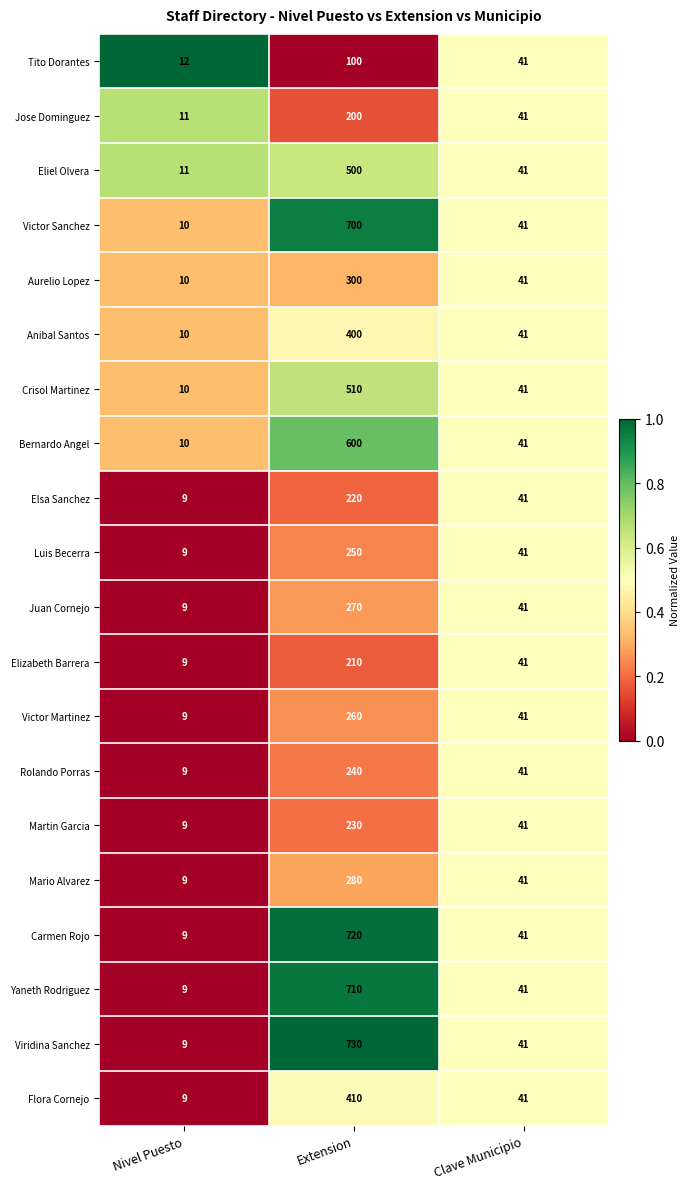

Is it true that Rolando Porras equals 240 at Extension?

True